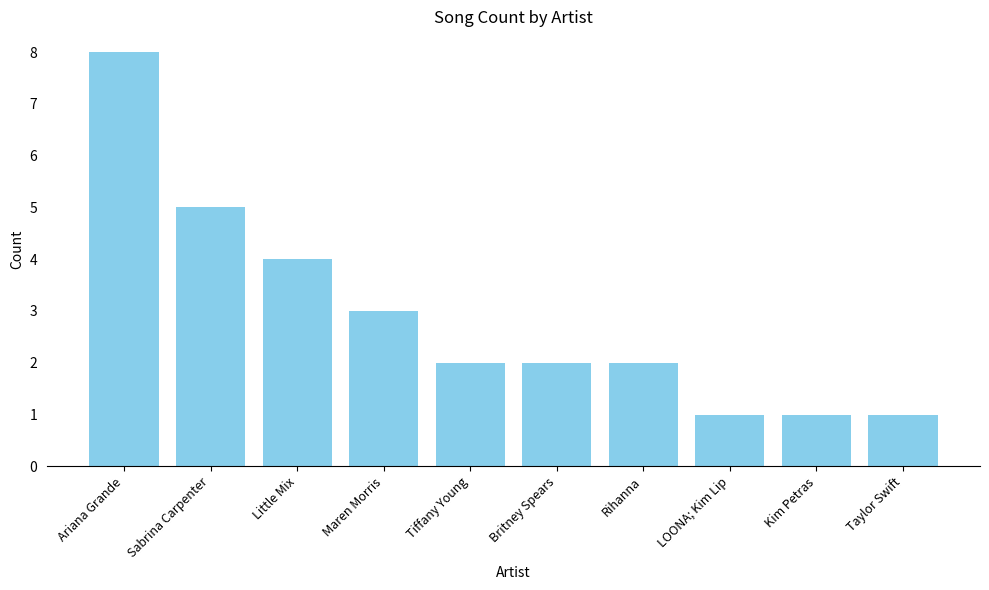

What is the label of the 8th bar from the left?

LOONA; Kim Lip